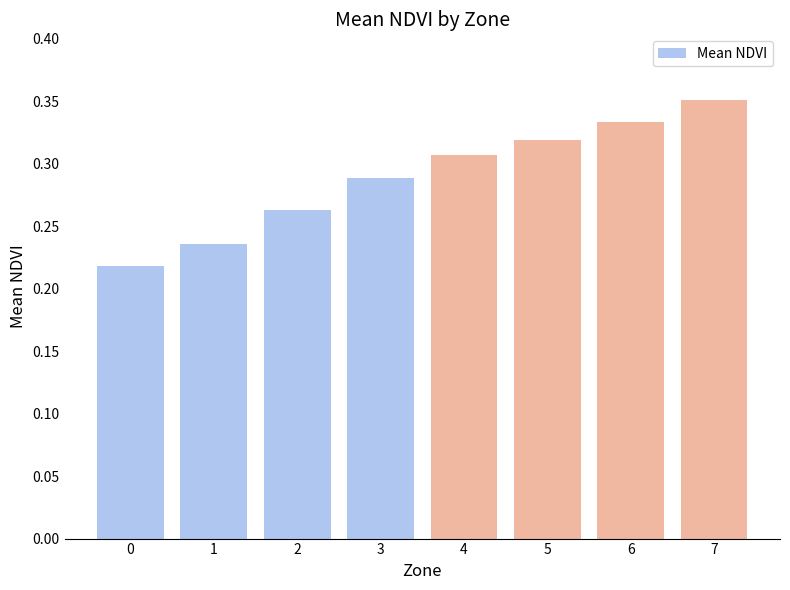

The value at 1 is 0.1. True or false?

False